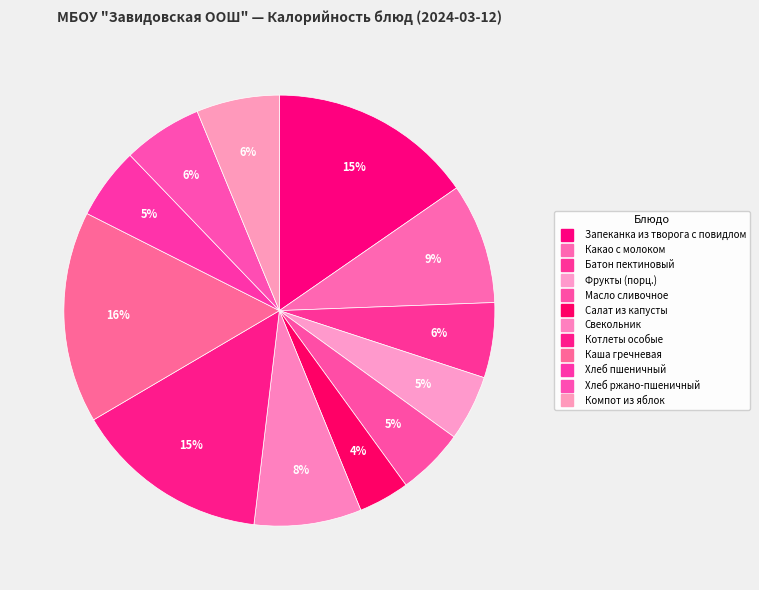

Approximately how many times larger is the value at Батон пектиновый compared to Каша гречневая?

0.4